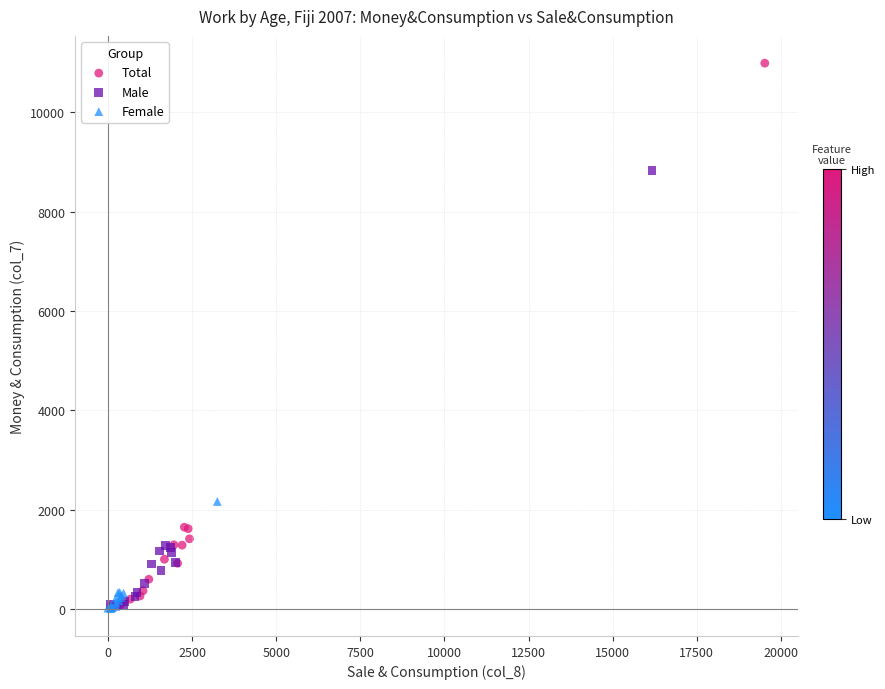

Which series has the largest Y range (max minus min)?

Total